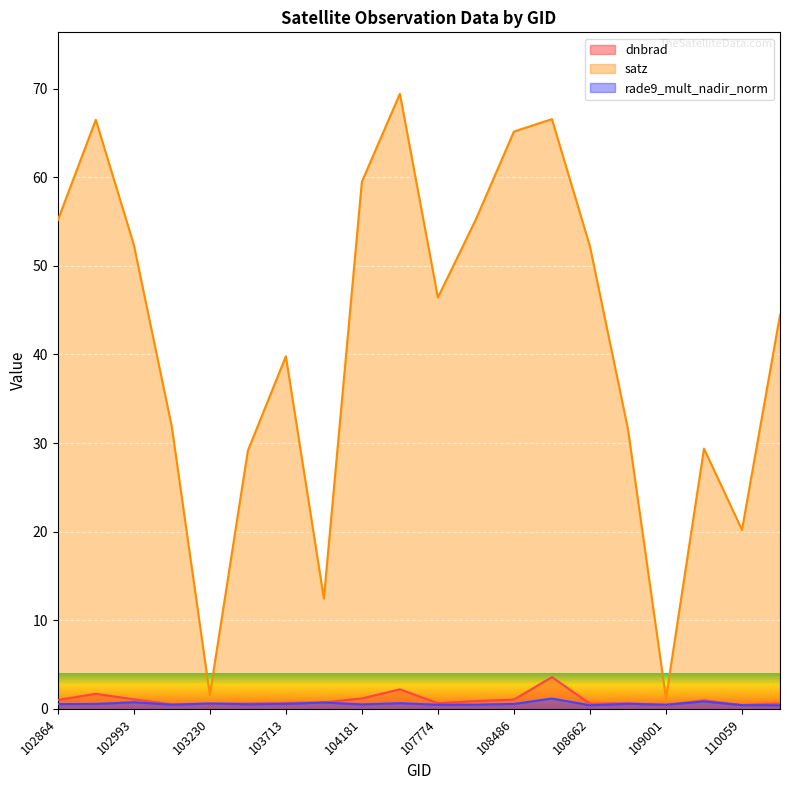

In satz, how many points are higher than both neighbors (excluding endpoints)?

5